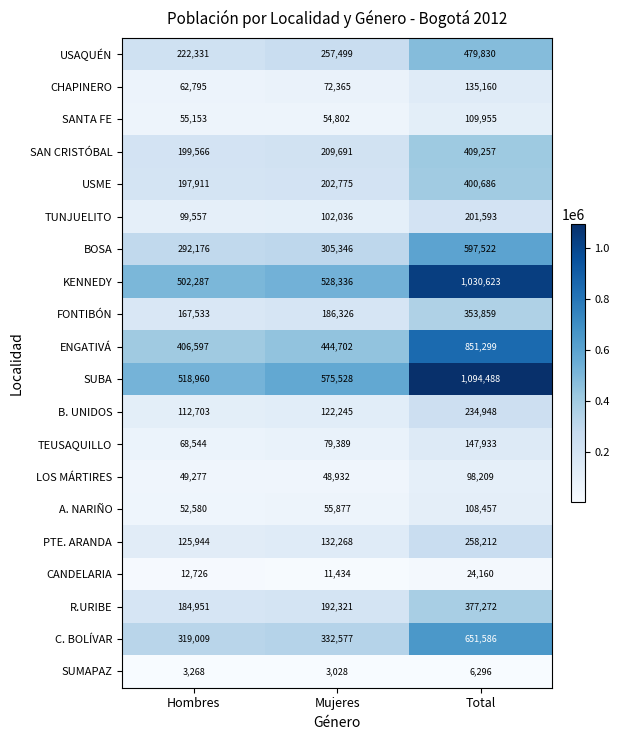

What is the maximum value for USME?

400686